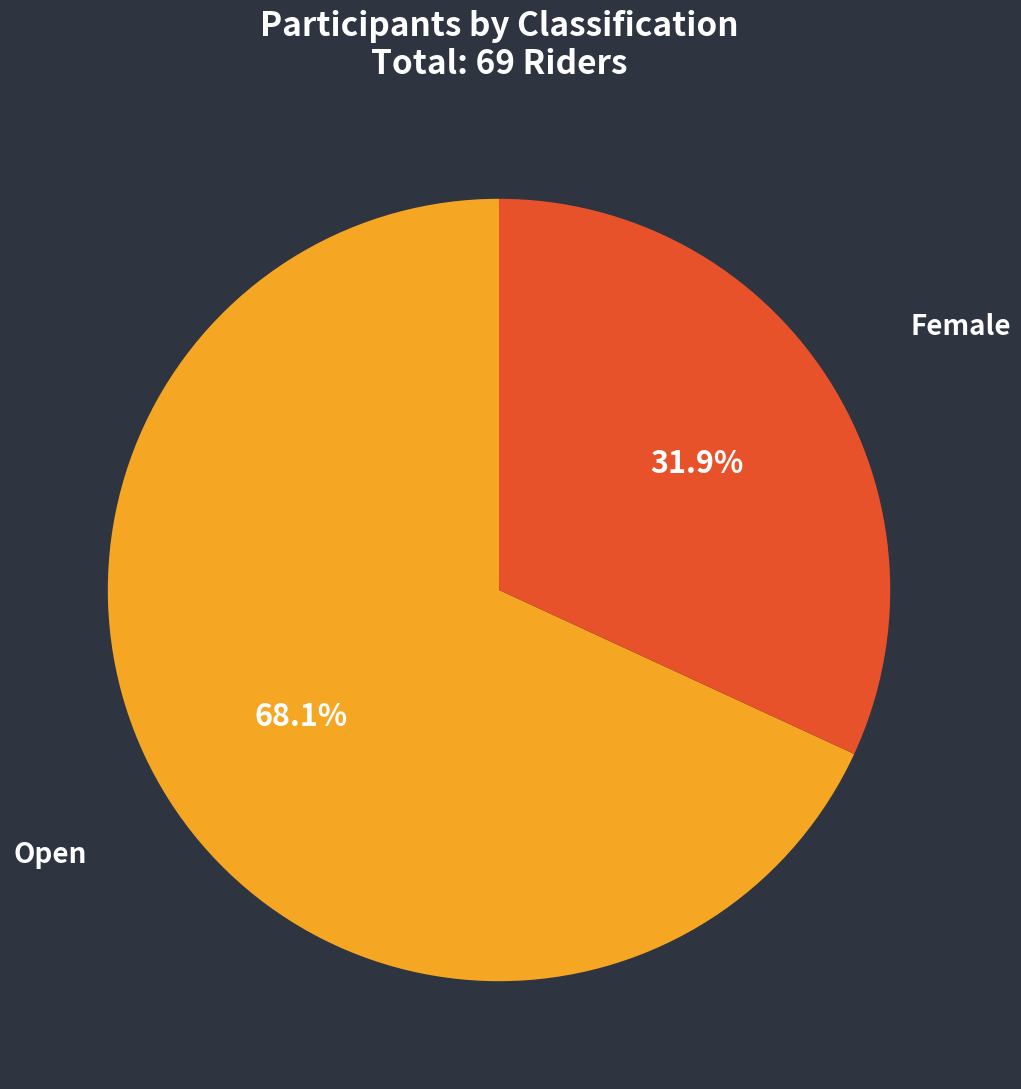

Is the sum of Open and Female greater than half?

Yes